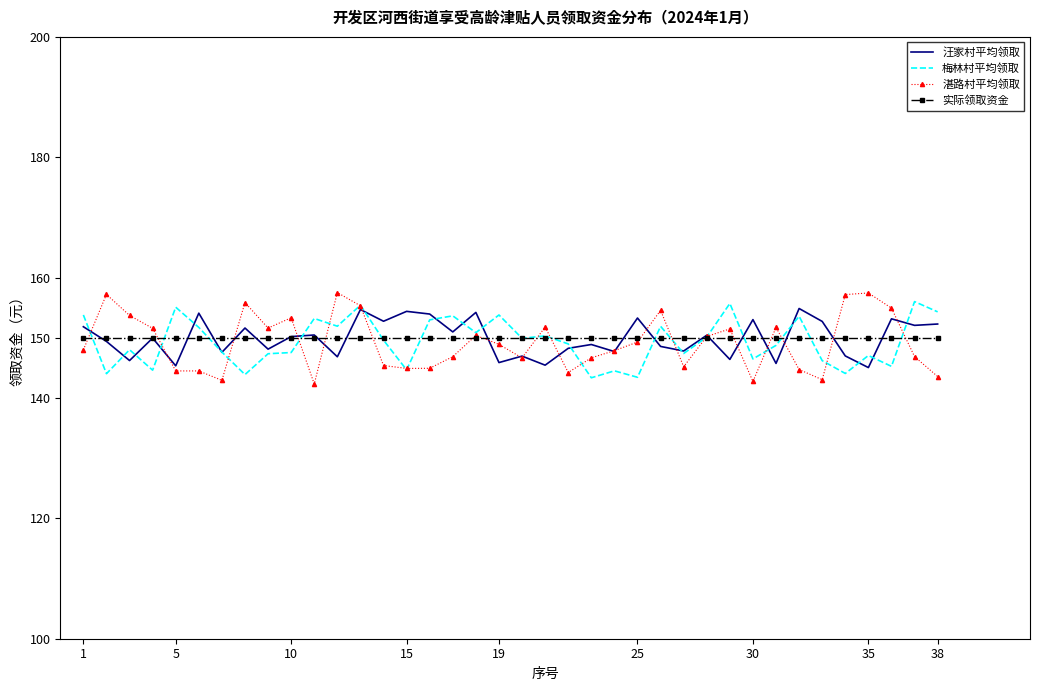

Which series has the largest range (max minus min)?

湛路村平均领取